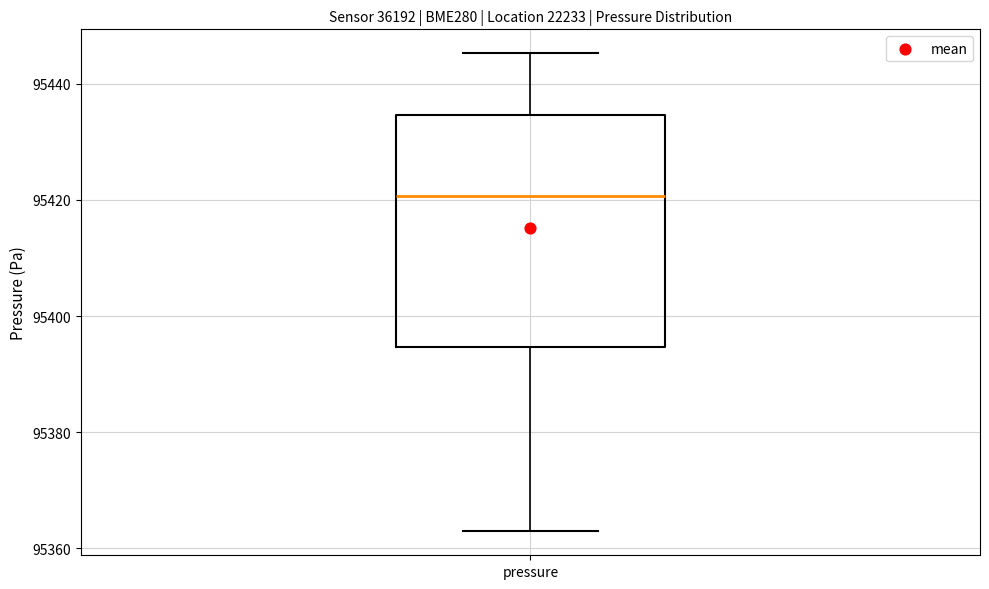

Where is the lower edge of the box for pressure on the y-axis? The values are not printed on the chart, so give them approximately, as read against the axis.

95394